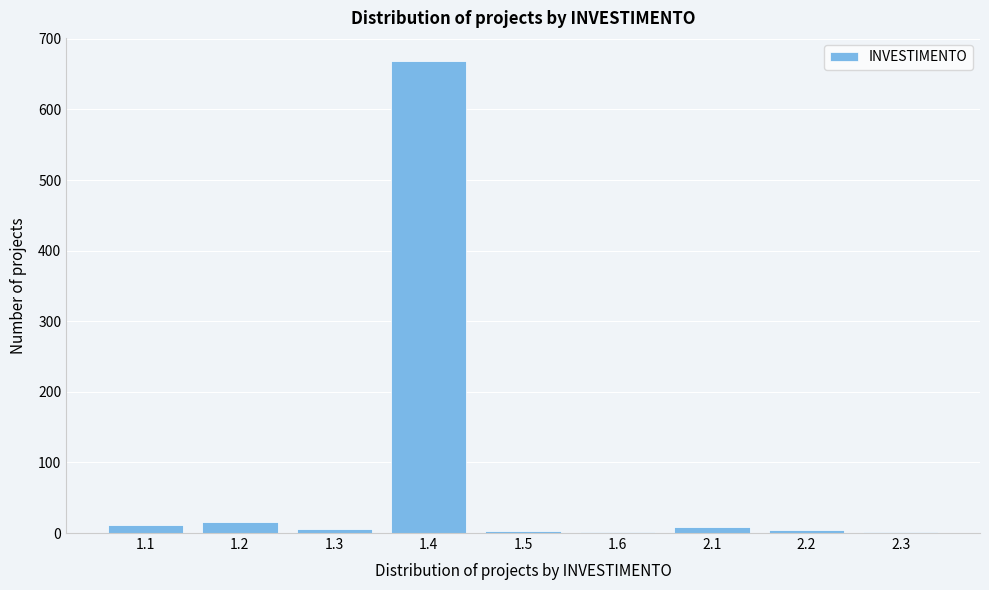

What is the sum of all values?

718